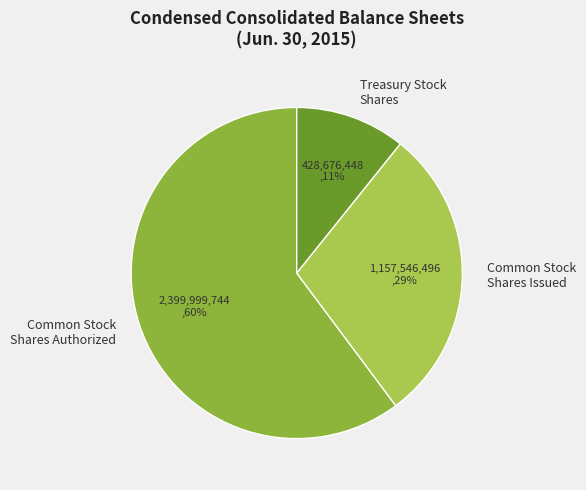

How many segments does this pie chart have?

3